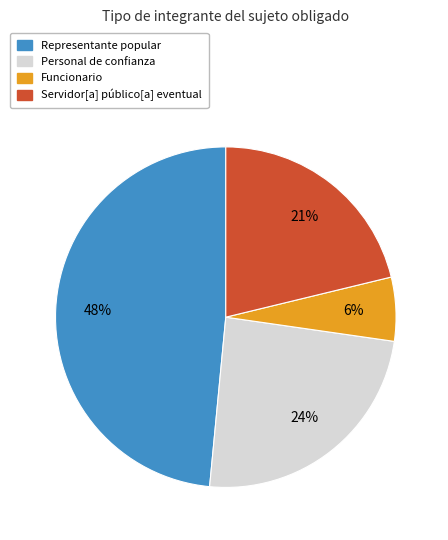

What is the smallest slice in the pie chart?

Funcionario